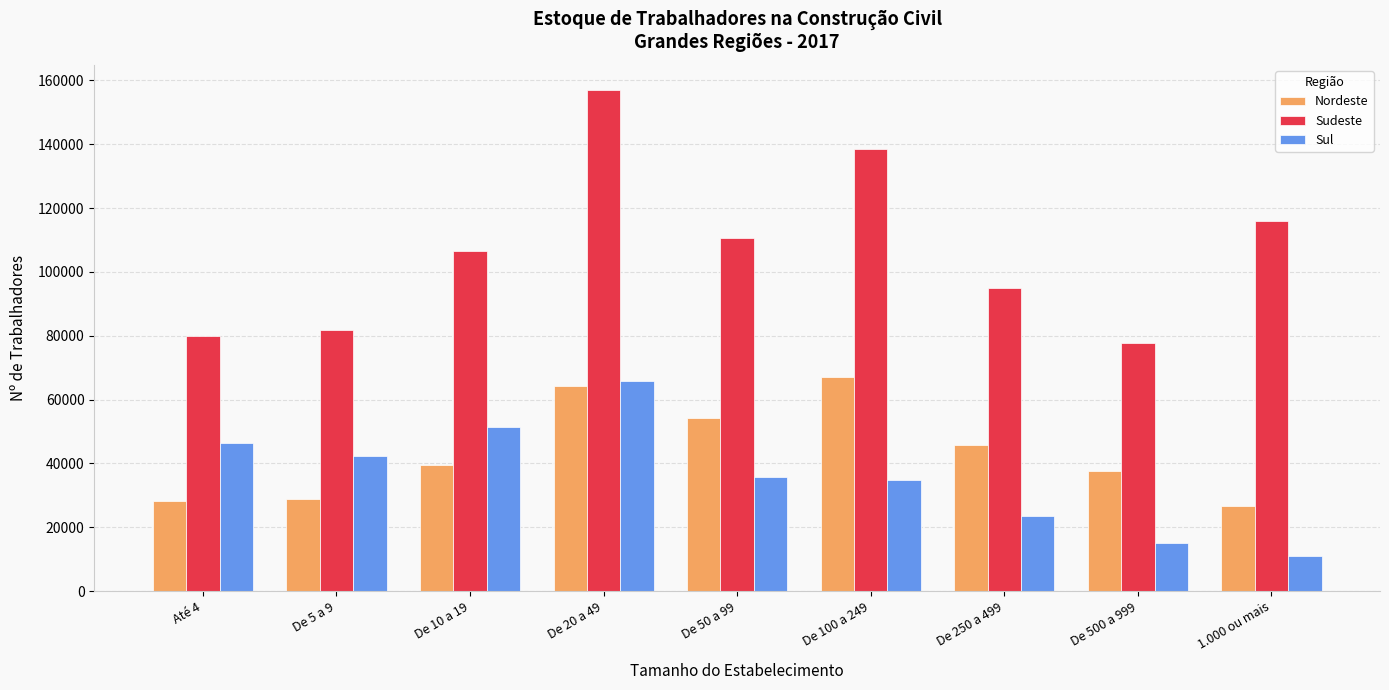

What is the label of the 7th bar from the left?

De 250 a 499